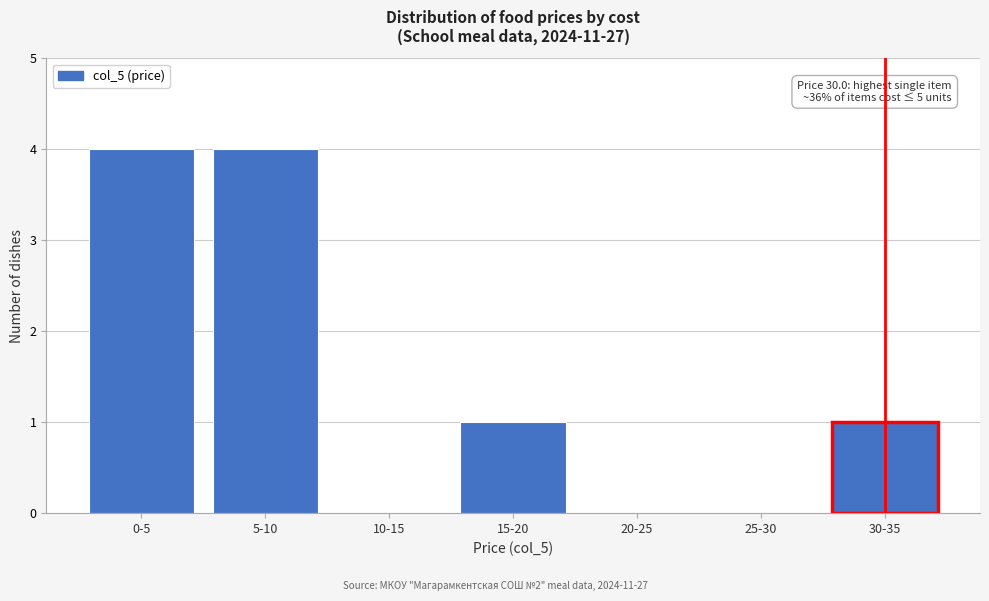

Reading left to right, extract all data points from this chart.

0-5=4	5-10=4	10-15=0	15-20=1	20-25=0	25-30=0	30-35=1